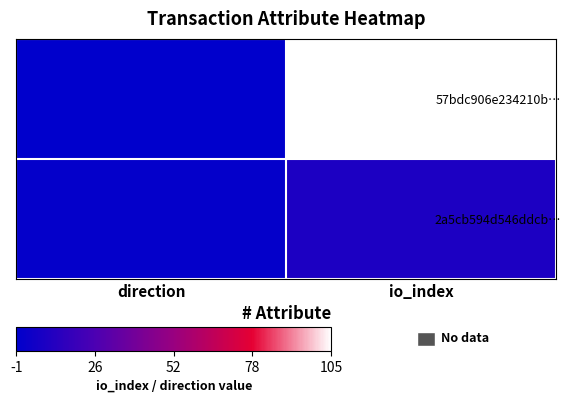

List the series in order of their peak value, highest first.

57bdc906e234210b…, 2a5cb594d546ddcb…